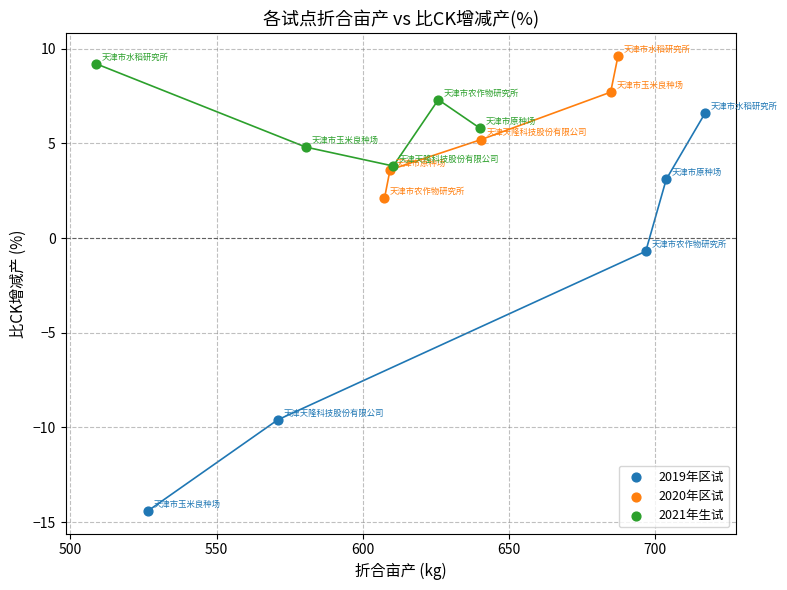

Which series has the widest spread of Y values?

2019年区试